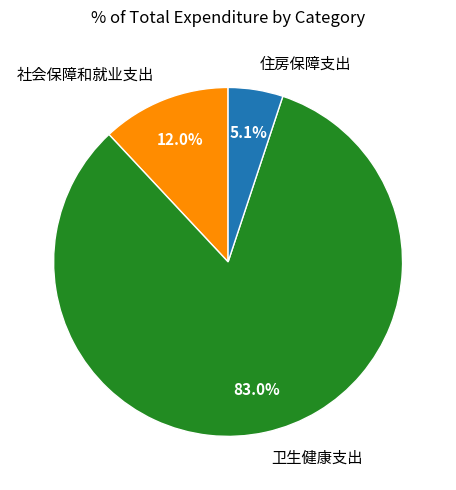

Does 卫生健康支出 account for over 50% of the chart?

Yes